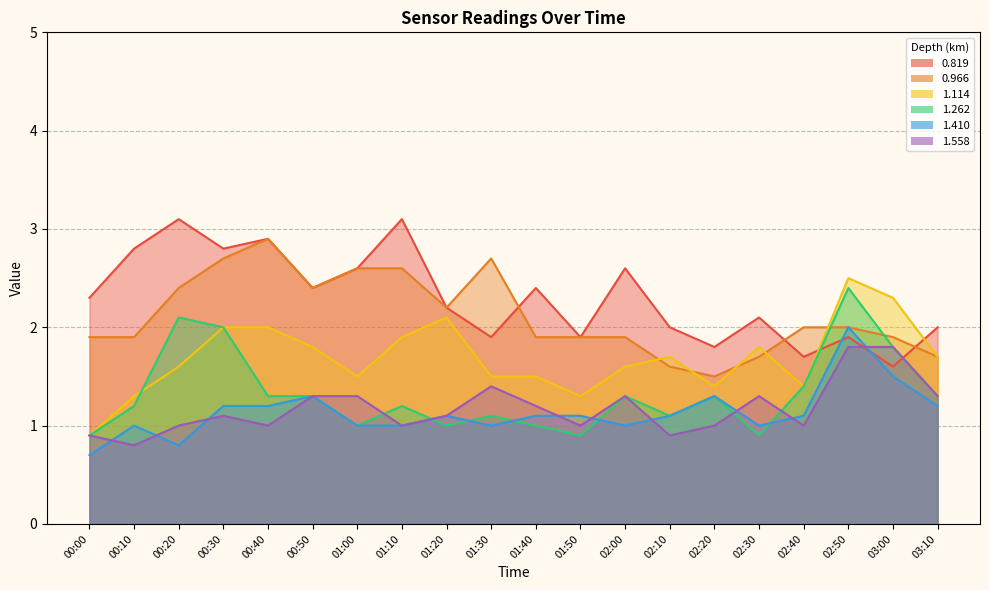

True or false: 0.819 has a value of 2.8 at 00:30.

True